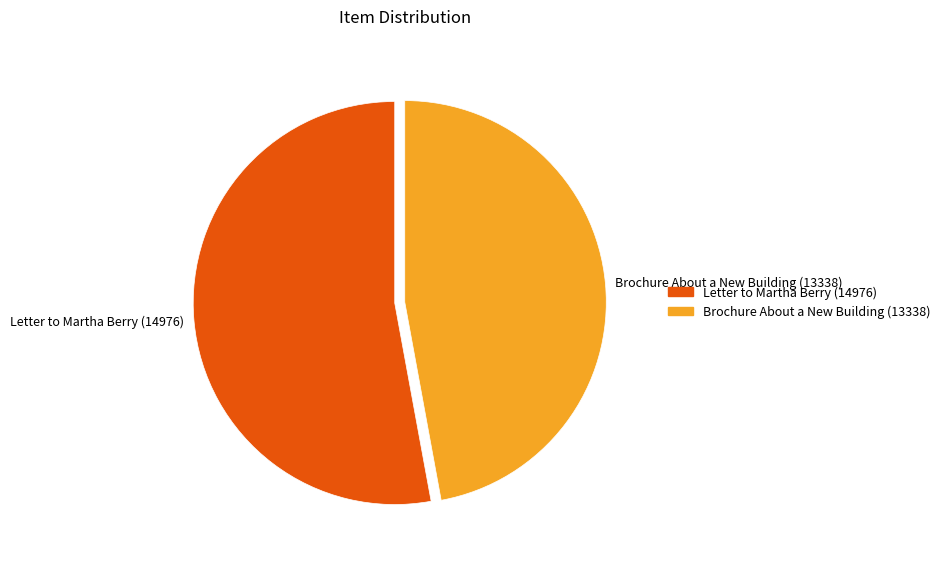

Which category has the smallest portion of the pie?

Brochure About a New Building (13338)